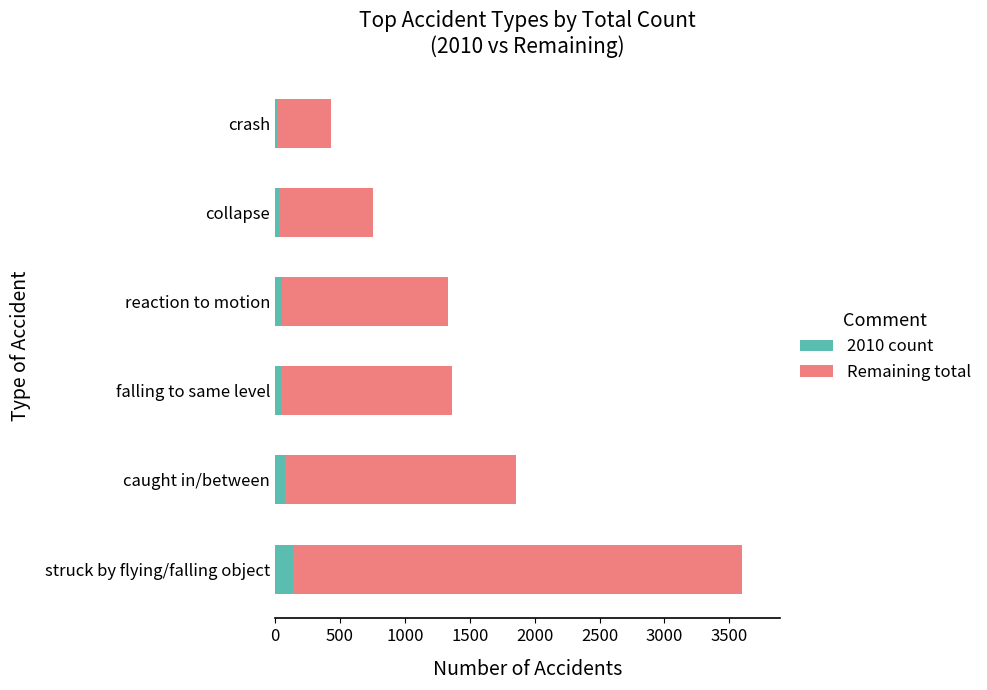

What is the highest value of the 2010 count series?

140